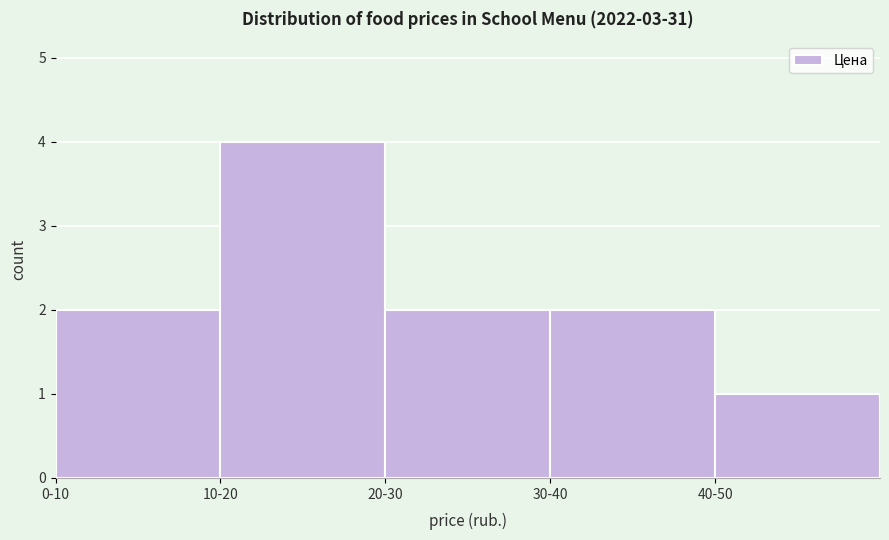

Reading left to right, list all the values displayed in this chart.

0-10=2	10-20=4	20-30=2	30-40=2	40-50=1